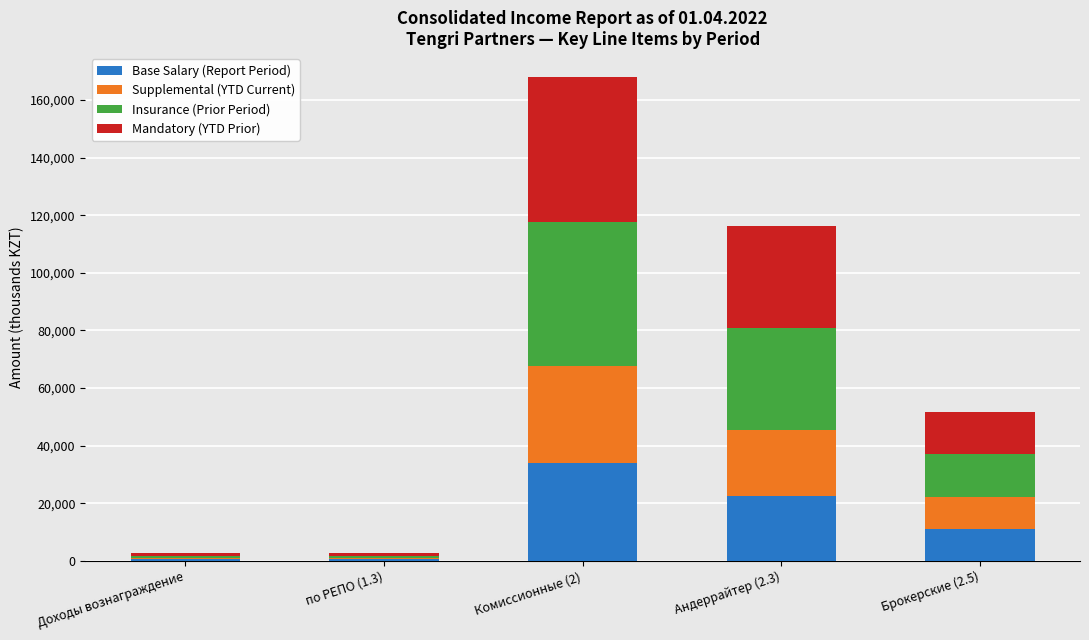

At which category is the sum across all series the highest?

Комиссионные (2)